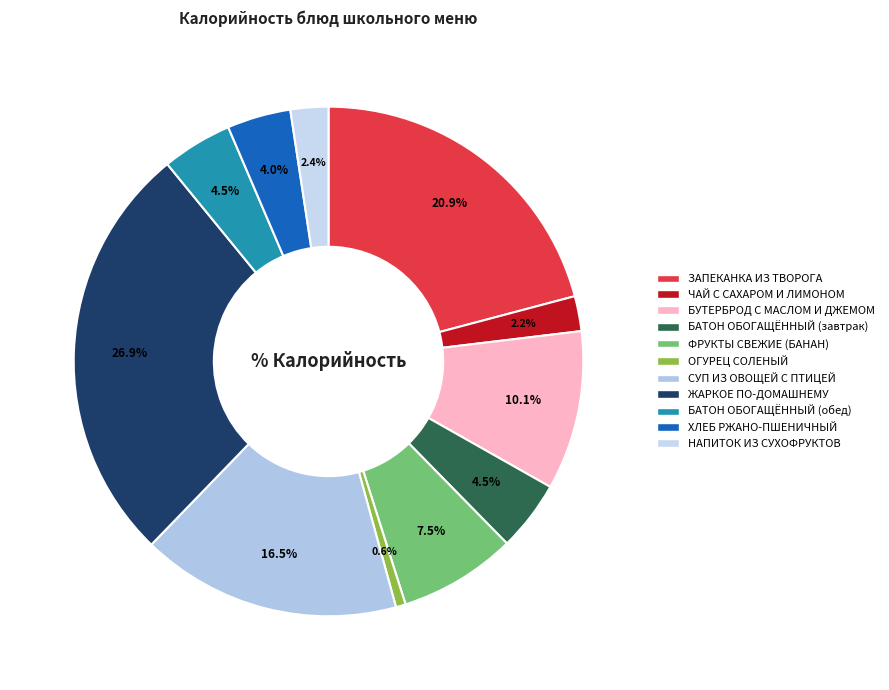

To the nearest percent, what percentage of the pie is НАПИТОК ИЗ СУХОФРУКТОВ?

2%